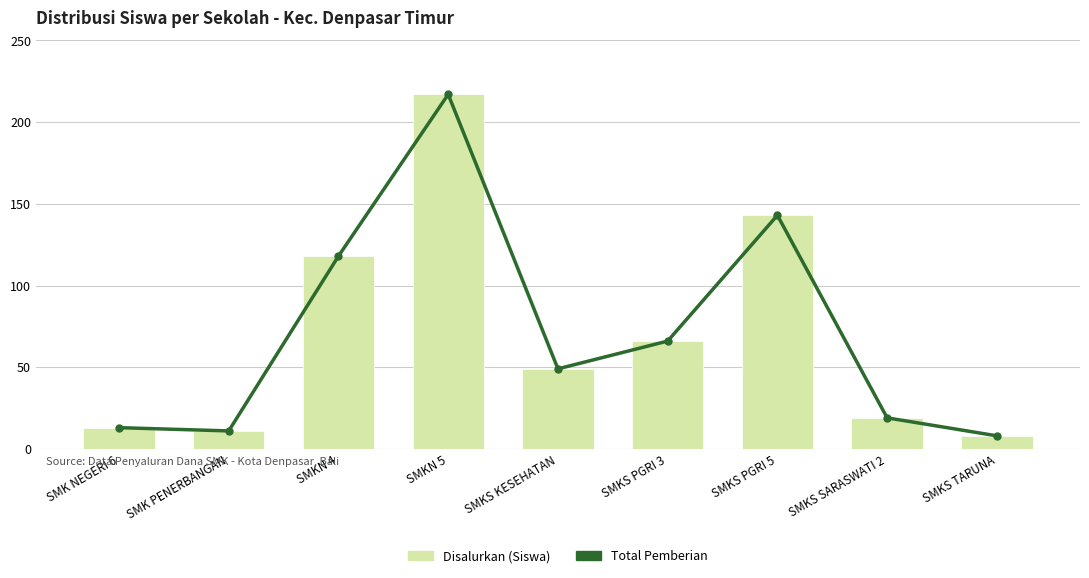

True or false: Total Pemberian has a value of 49 at SMKS KESEHATAN.

True